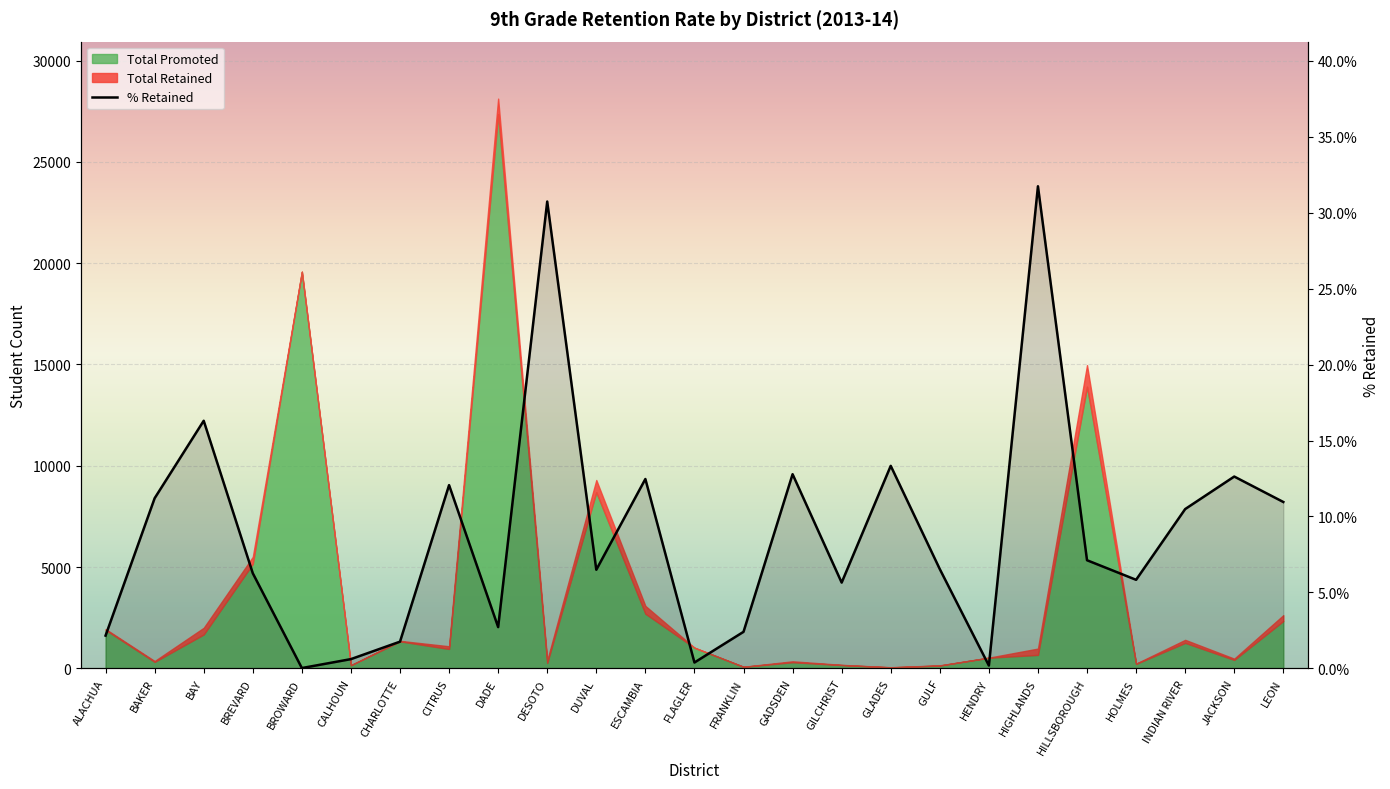

List the labels in order of value, smallest first.

BROWARD, HENDRY, FLAGLER, CALHOUN, CHARLOTTE, ALACHUA, FRANKLIN, DADE, GILCHRIST, HOLMES, BREVARD, DUVAL, GULF, HILLSBOROUGH, INDIAN RIVER, LEON, BAKER, CITRUS, ESCAMBIA, JACKSON, GADSDEN, GLADES, BAY, DESOTO, HIGHLANDS